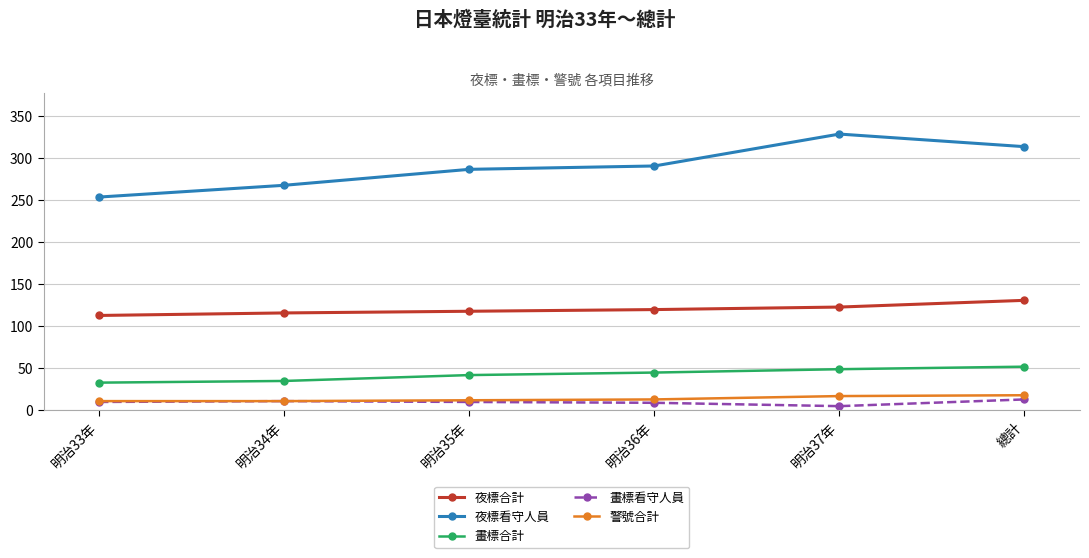

What is the difference between the 夜標看守人員 values at 明治37年 and 明治36年?

38